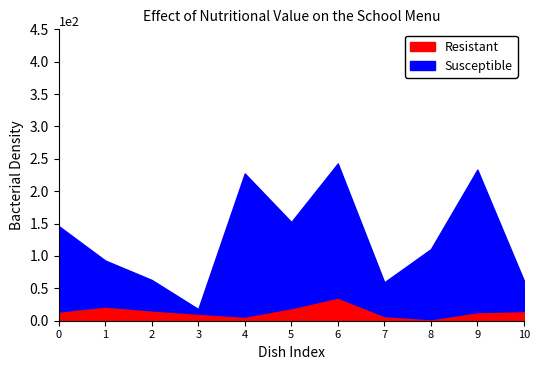

How many lines are shown in the chart?

2